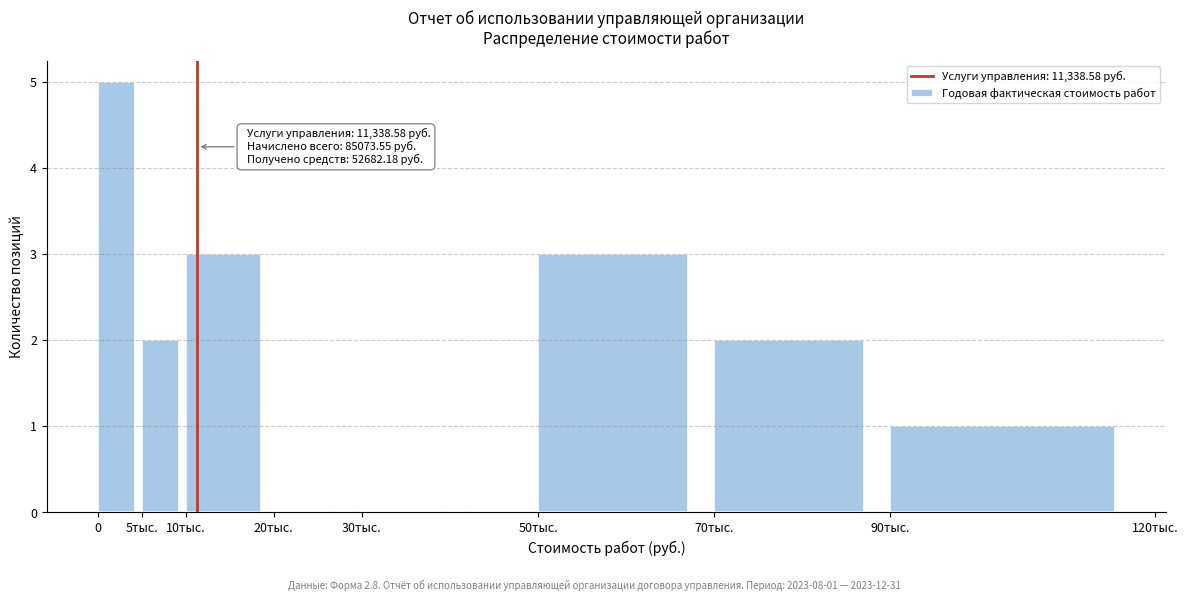

Reading left to right, what are all the values shown in this chart?

0=5	5тыс.=2	10тыс.=3	20тыс.=0	30тыс.=0	50тыс.=3	70тыс.=2	90тыс.=1